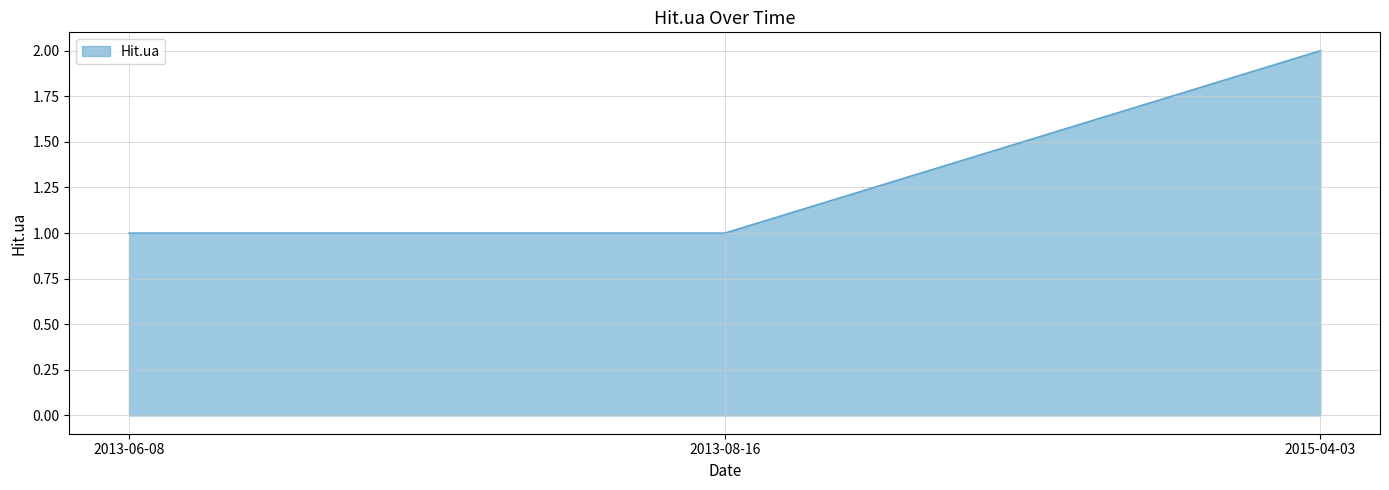

What position from the left is 2013-06-08?

1